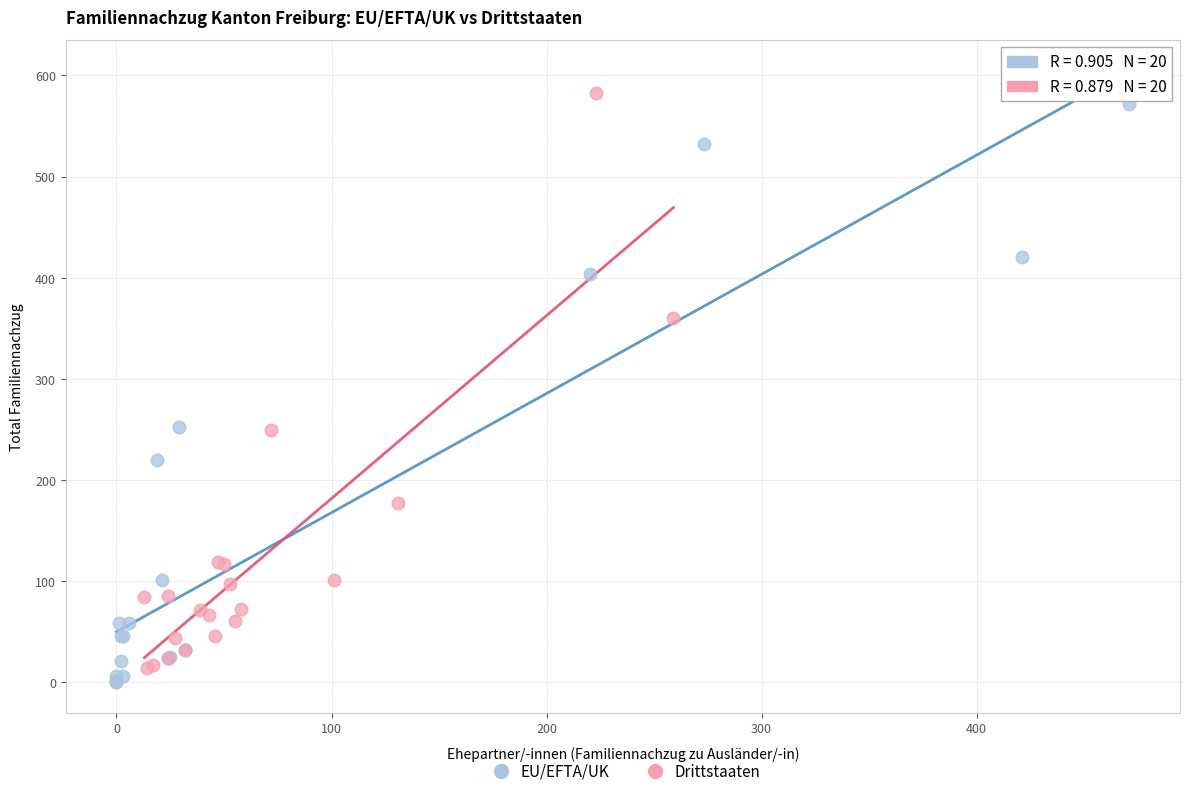

Which series reaches the maximum Y coordinate?

Drittstaaten